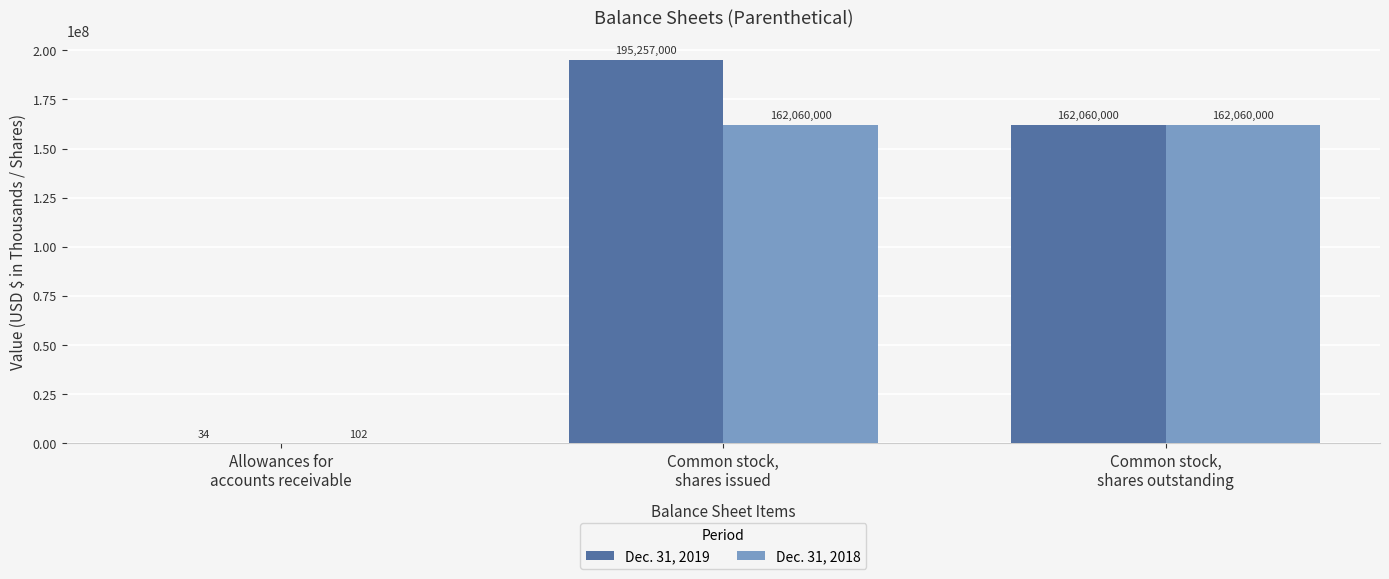

Reading left to right, transcribe all the data shown in this chart.

Dec. 31, 2019: 34	195257000	162060000
Dec. 31, 2018: 102	162060000	162060000